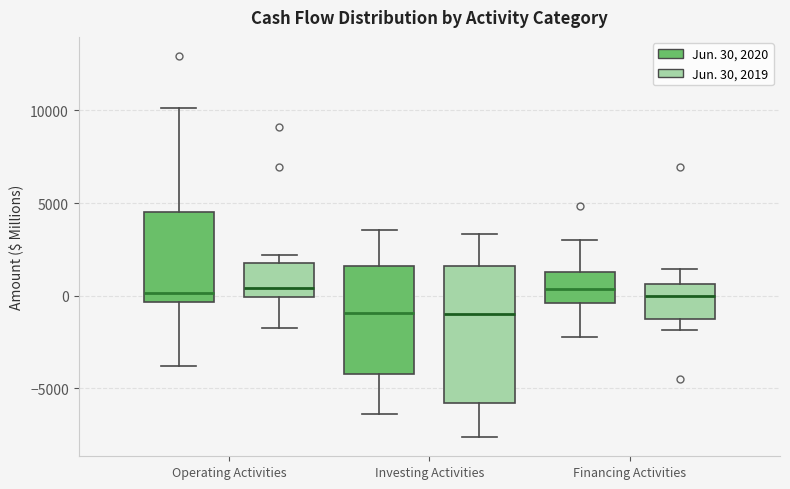

Reading left to right, transcribe this box plot: for each box, give where its median line is, the range the box spans, and where its two whiskers end, as read against the y-axis. The values are not printed on the chart, so give them approximately, as read against the axis.

Operating Activities (Jun. 30, 2020): median 0, box -500 to 4500, whiskers -4000 to 10000
Operating Activities (Jun. 30, 2019): median 500, box 0 to 1500, whiskers -2000 to 2000
Investing Activities (Jun. 30, 2020): median -1000, box -4000 to 1500, whiskers -6500 to 3500
Investing Activities (Jun. 30, 2019): median -1000, box -6000 to 1500, whiskers -7500 to 3500
Financing Activities (Jun. 30, 2020): median 500, box -500 to 1500, whiskers -2000 to 3000
Financing Activities (Jun. 30, 2019): median 0, box -1000 to 500, whiskers -2000 to 1500